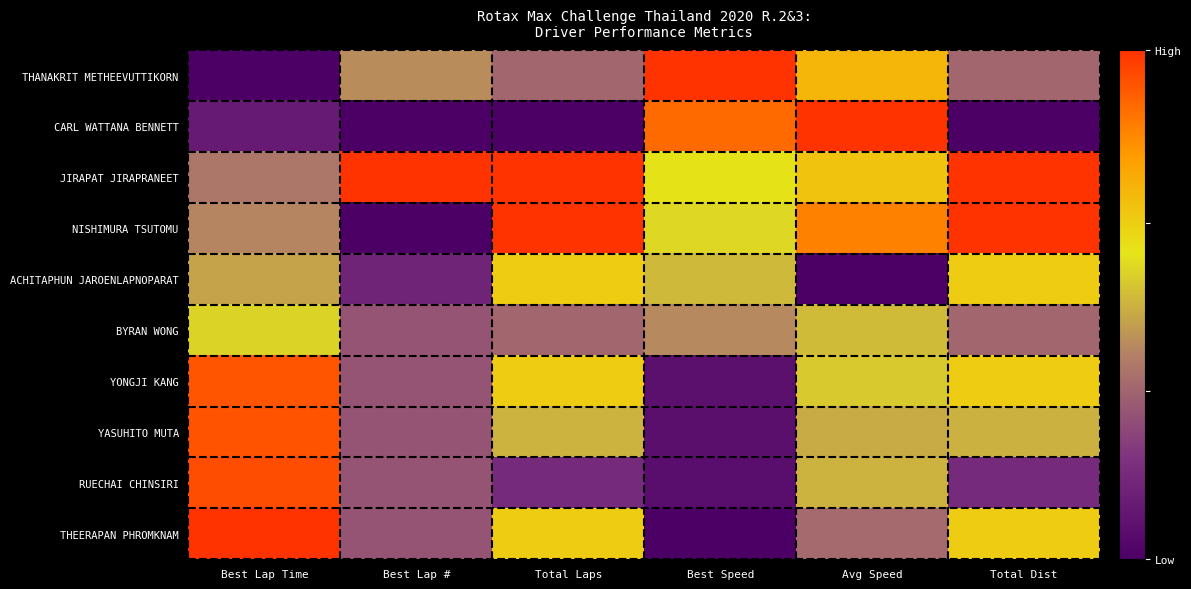

Between Best Lap # and Total Laps, which series saw the biggest shift?

NISHIMURA TSUTOMU